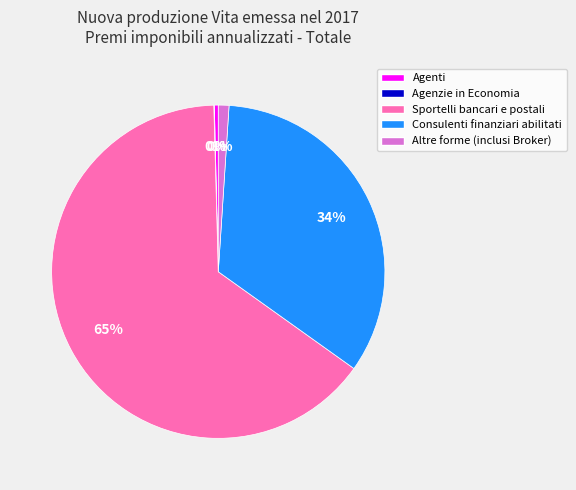

Which category has the biggest portion of the pie?

Sportelli bancari e postali